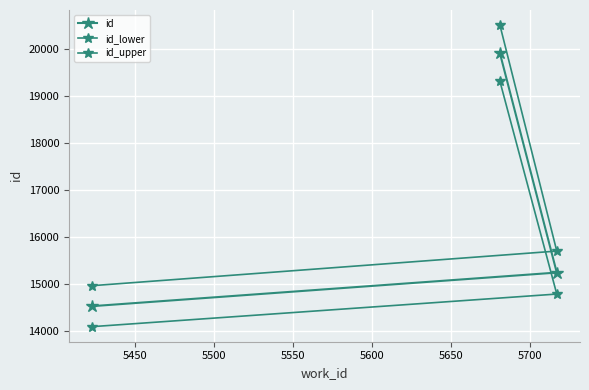

How many series are shown in this chart?

3